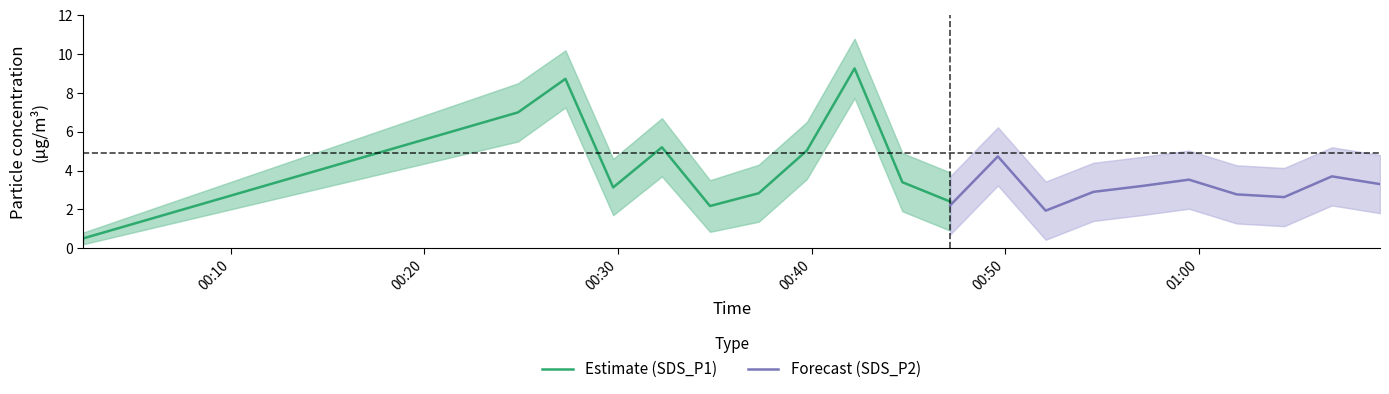

What is the sum of the SDS_P2 values at 2023/03/23 00:42:13 and 2023/03/23 01:09:21?

6.3